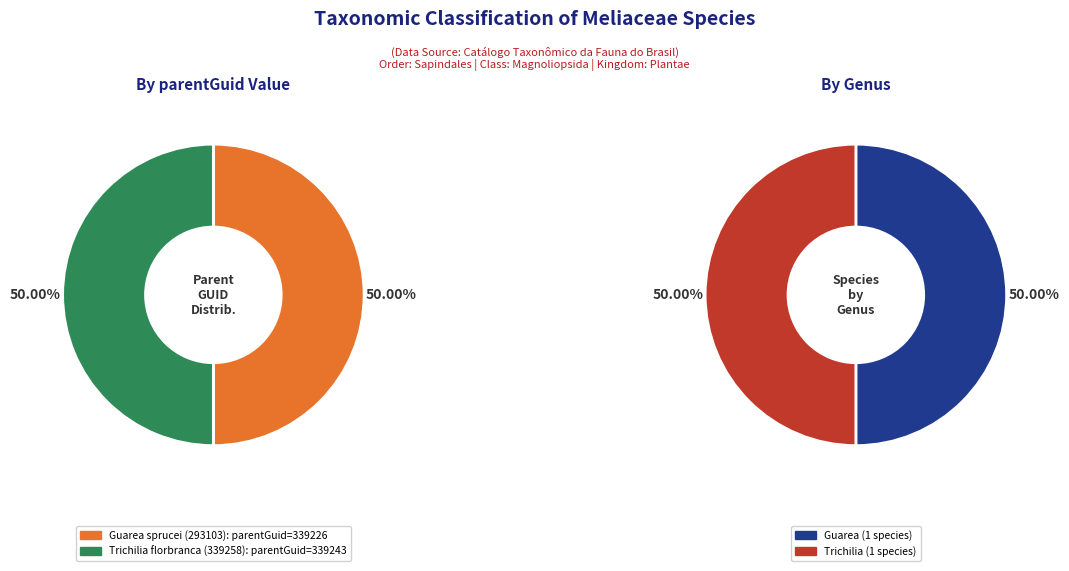

Is the sum of Trichilia florbranca (339258) and Guarea sprucei (293103) greater than half?

Yes